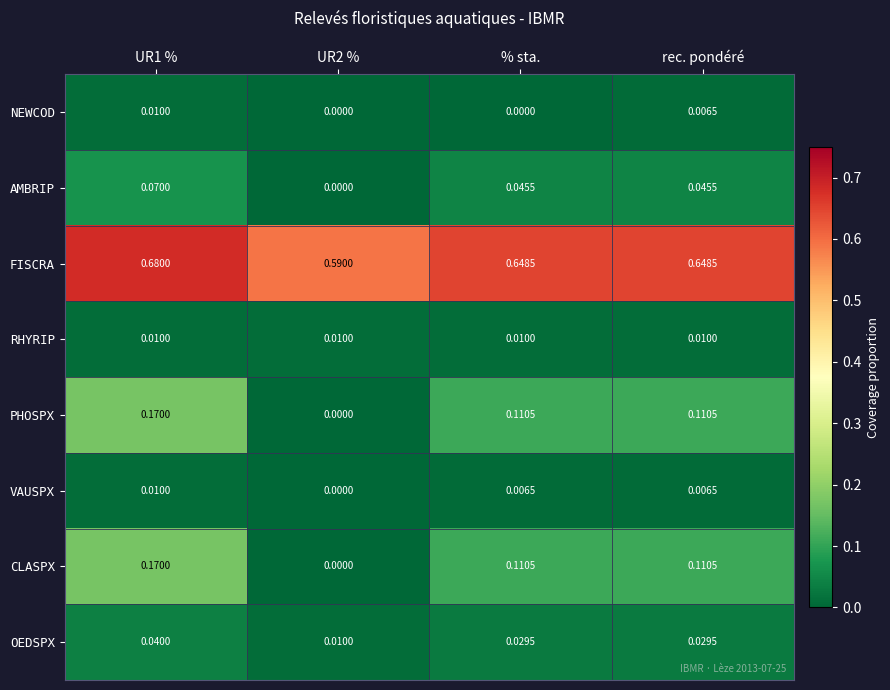

Which series has the largest total across all categories?

FISCRA